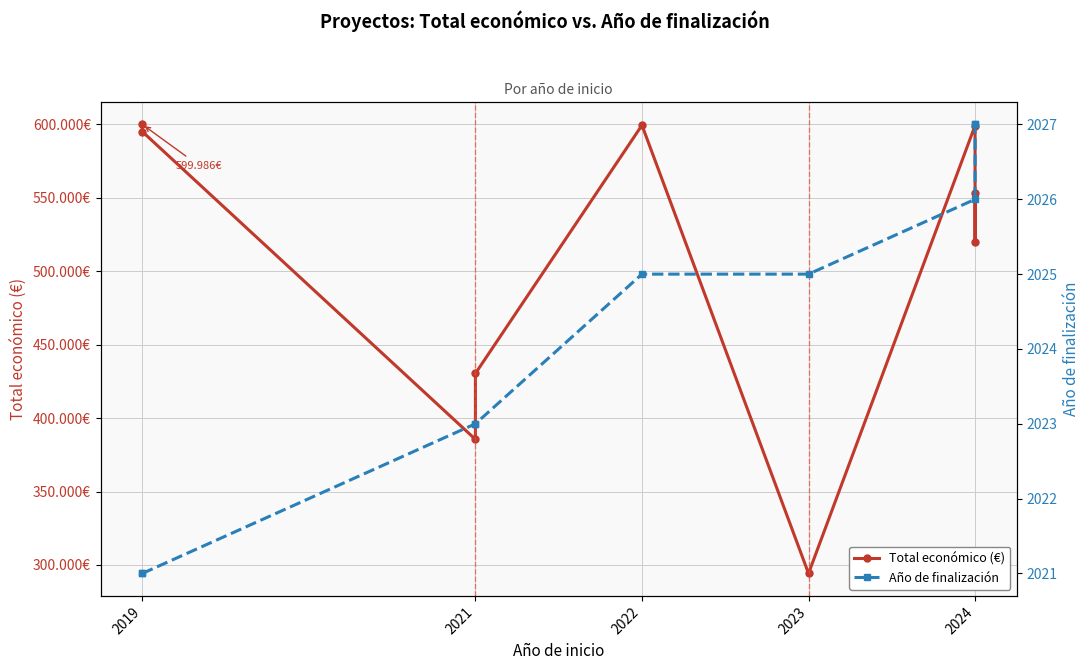

At how many categories does at least one series exceed 103752?

9